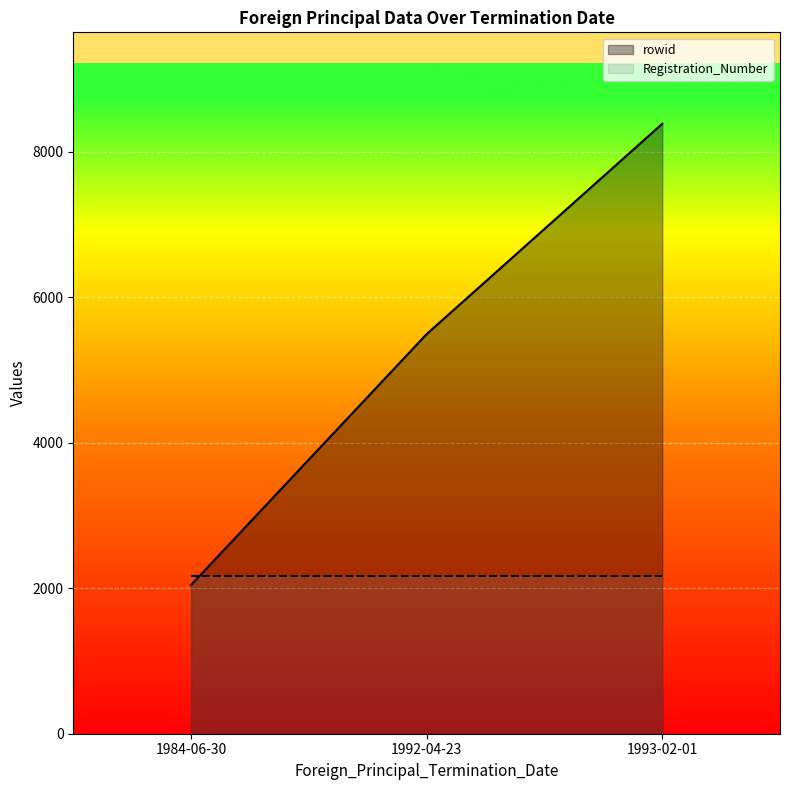

List the labels in order of value, smallest first.

1984-06-30, 1992-04-23, 1993-02-01